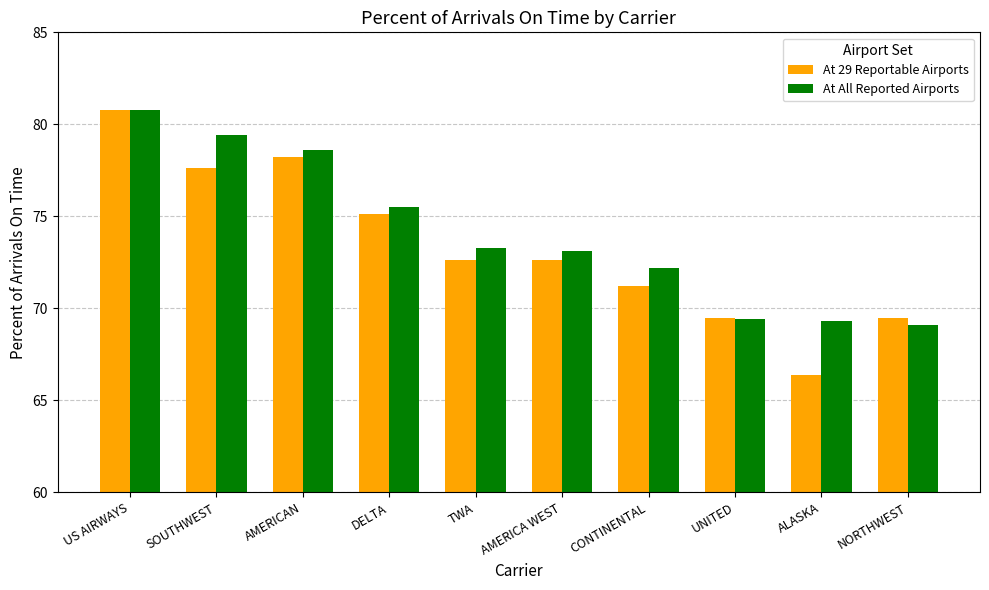

Which series has the widest spread of values?

At 29 Reportable Airports